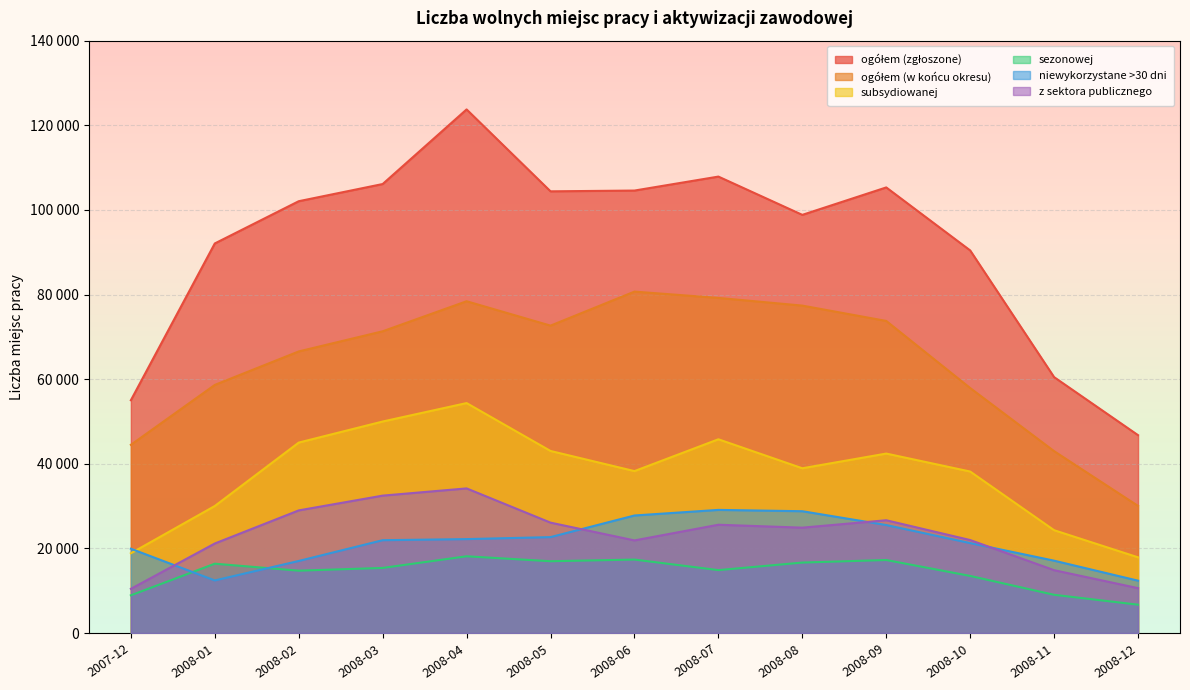

What position from the left is 2007-12?

1